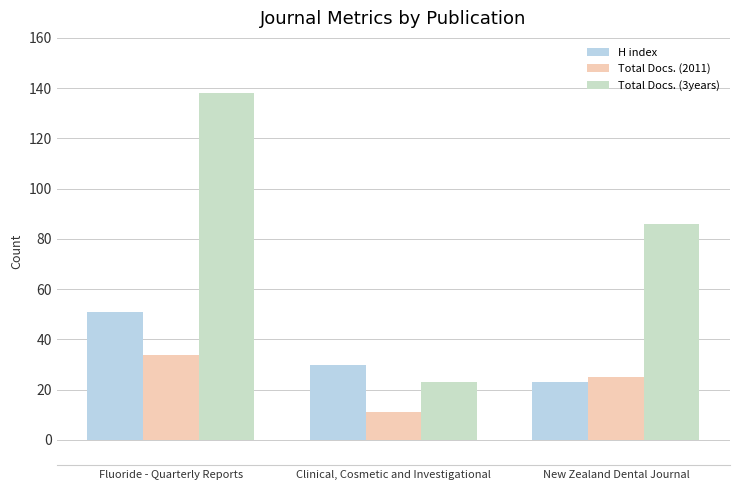

Rank the categories by Total Docs. (3years) value from lowest to highest.

Clinical, Cosmetic and Investigational, New Zealand Dental Journal, Fluoride - Quarterly Reports